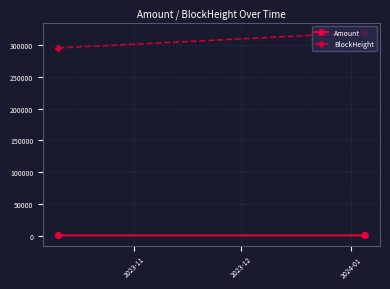

List the series in order of their peak value, lowest first.

Amount, BlockHeight